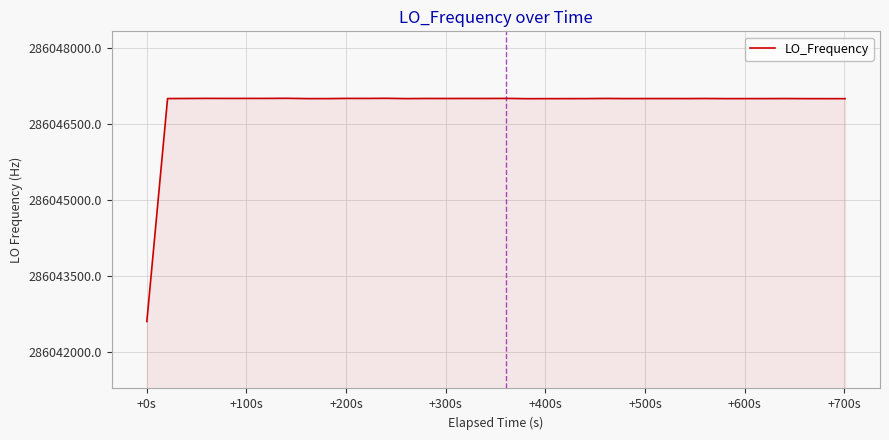

What is the minimum value shown in the chart?

286042596.7